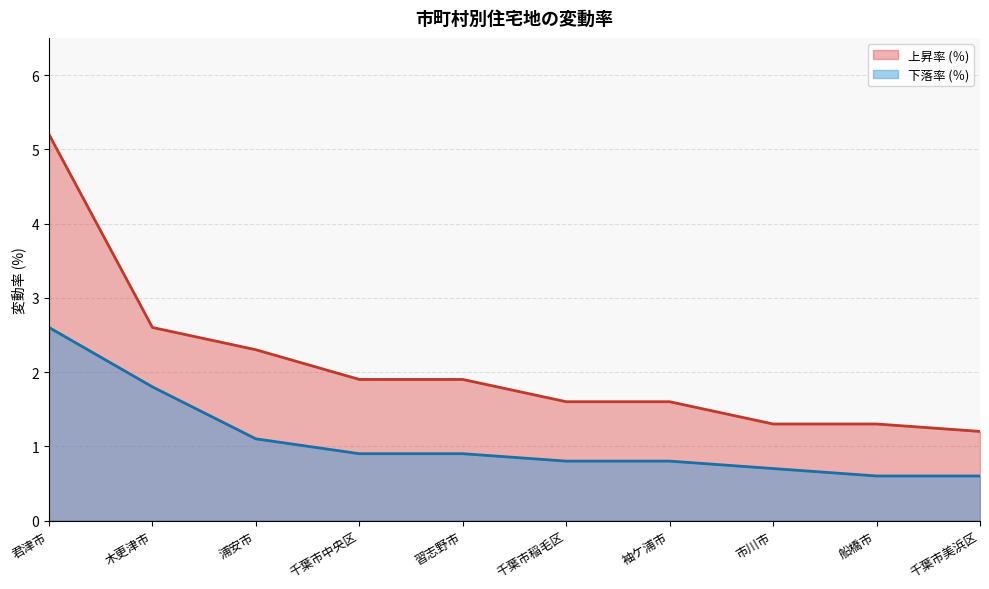

True or false: 上昇率 (％) has a value of 1.9 at 習志野市.

True